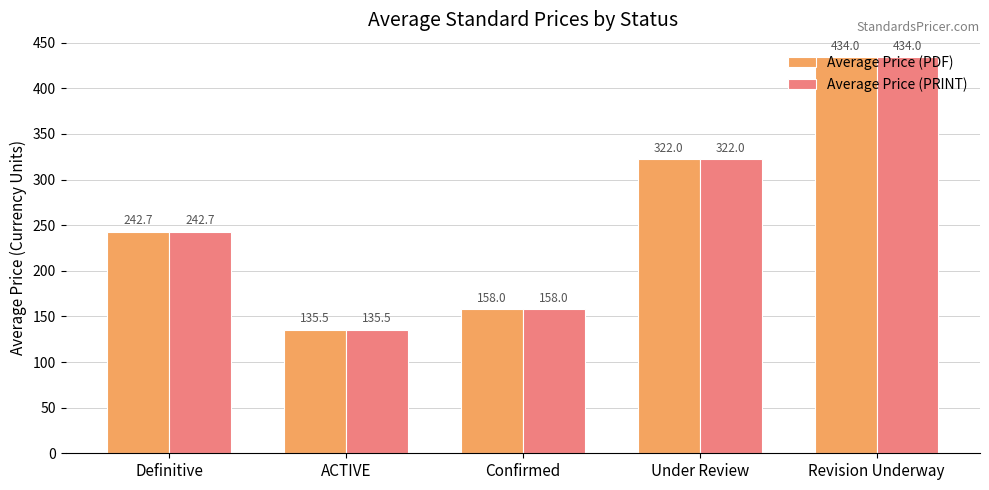

At which label does Average Price (PDF) first exceed 242?

Definitive